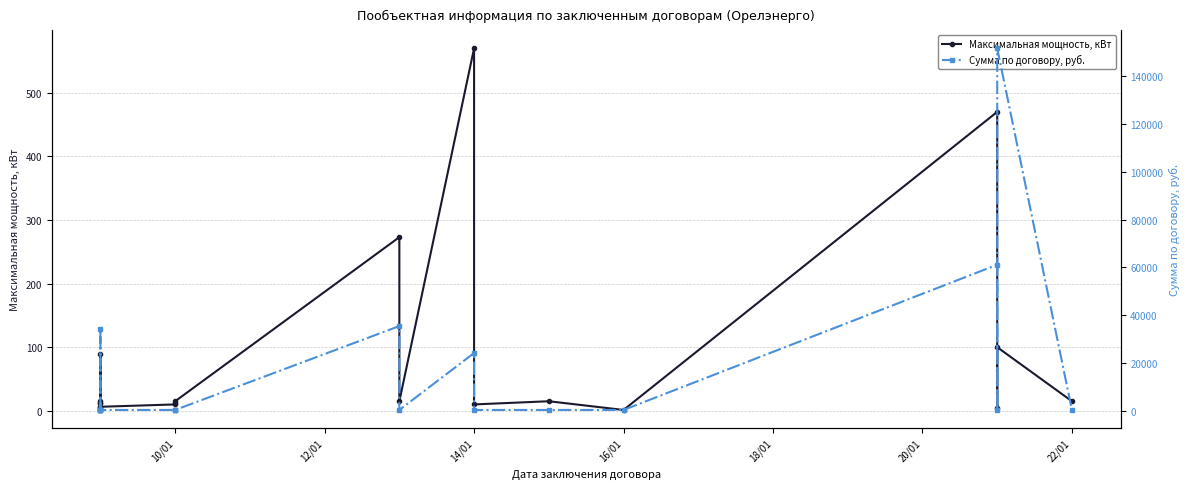

Is it true that Сумма по договору, руб. equals 466.1 at 10/01?

True